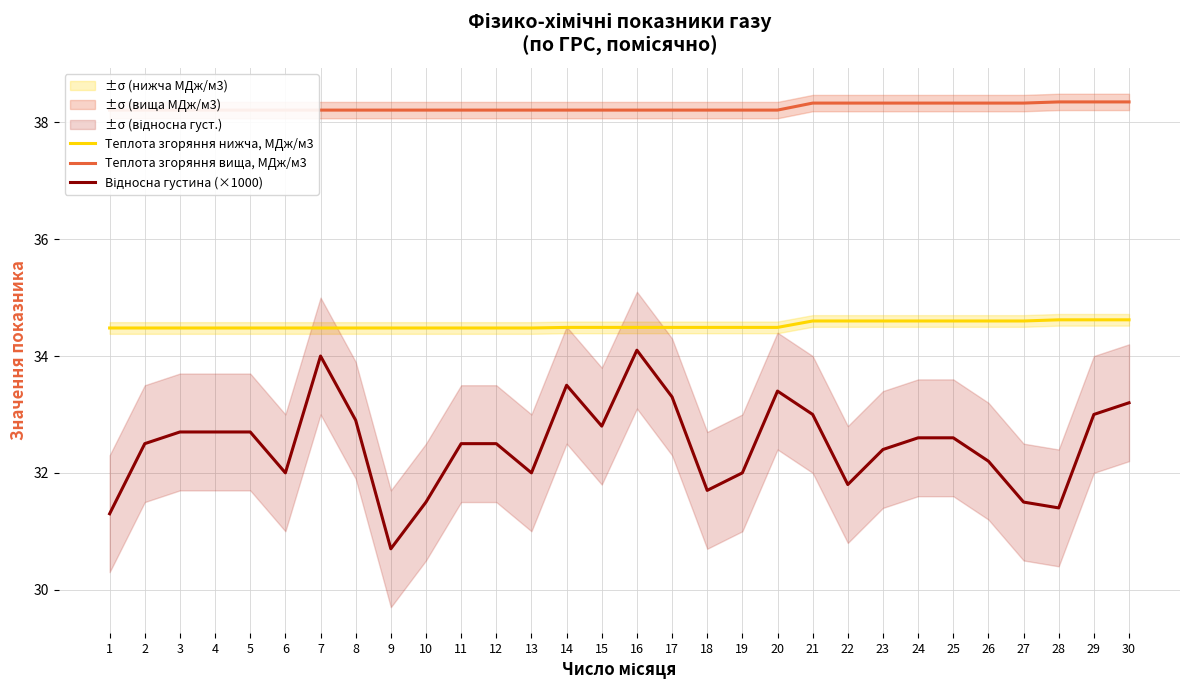

What is the difference between the highest and lowest values at 11?

5.7